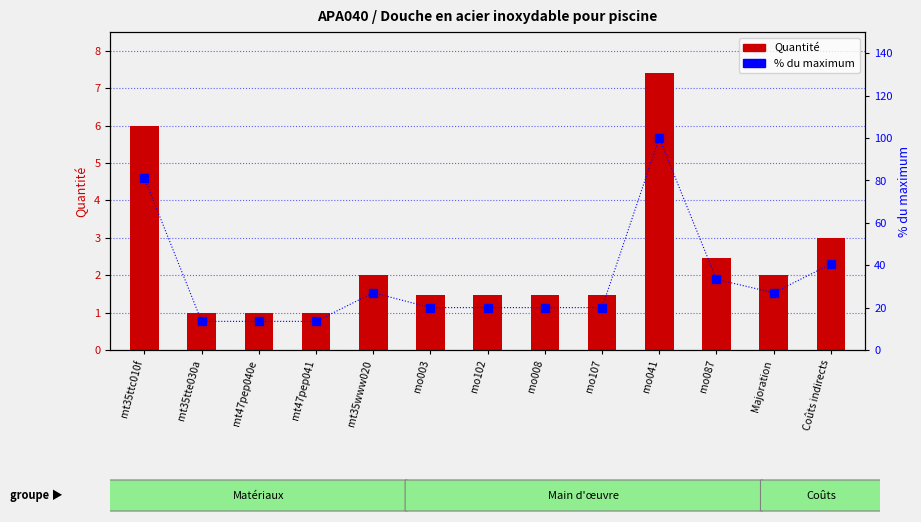

True or false: % du maximum has a value of 33.3 at mo087.

True